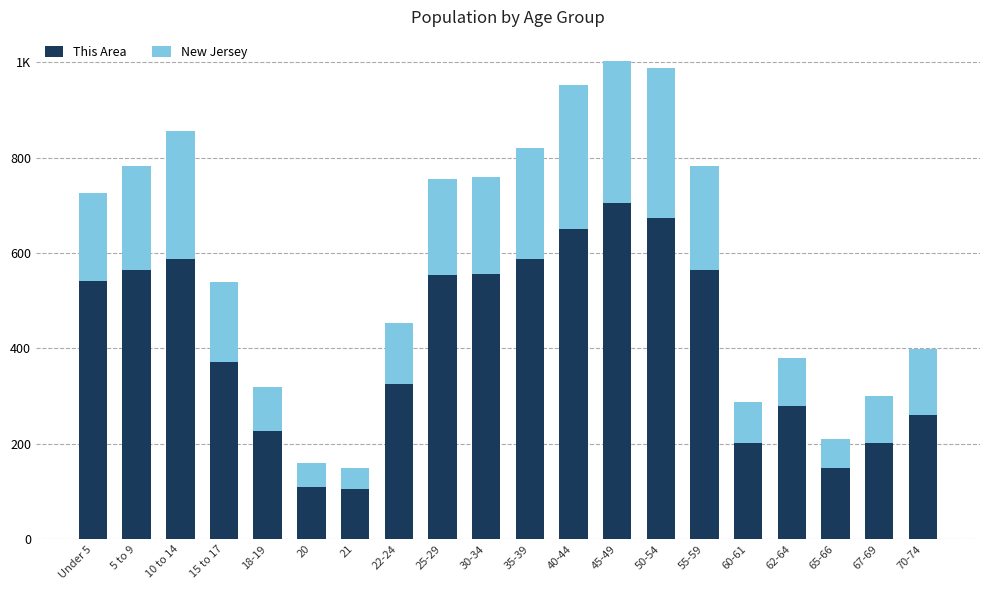

What are all the series names shown in the legend?

This Area, New Jersey